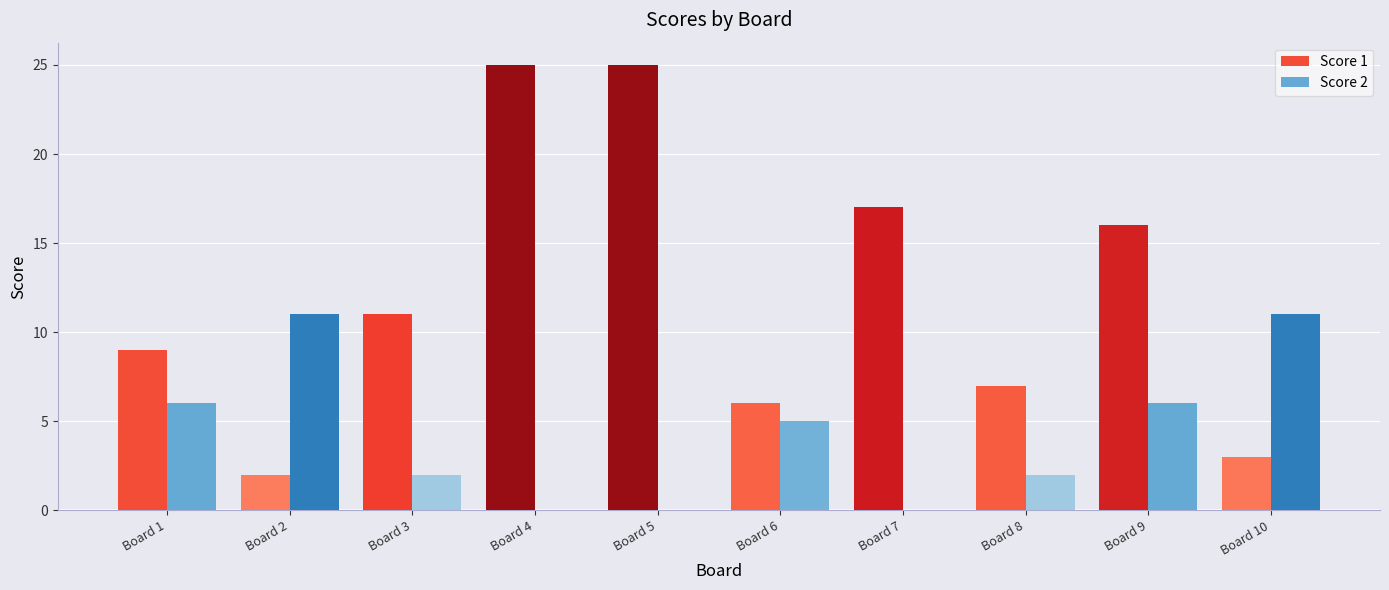

Reading right to left, extract all data points from this chart.

Score 1: Board 10=3	Board 9=16	Board 8=7	Board 7=17	Board 6=6	Board 5=25	Board 4=25	Board 3=11	Board 2=2	Board 1=9
Score 2: Board 10=11	Board 9=6	Board 8=2	Board 7=0	Board 6=5	Board 5=0	Board 4=0	Board 3=2	Board 2=11	Board 1=6